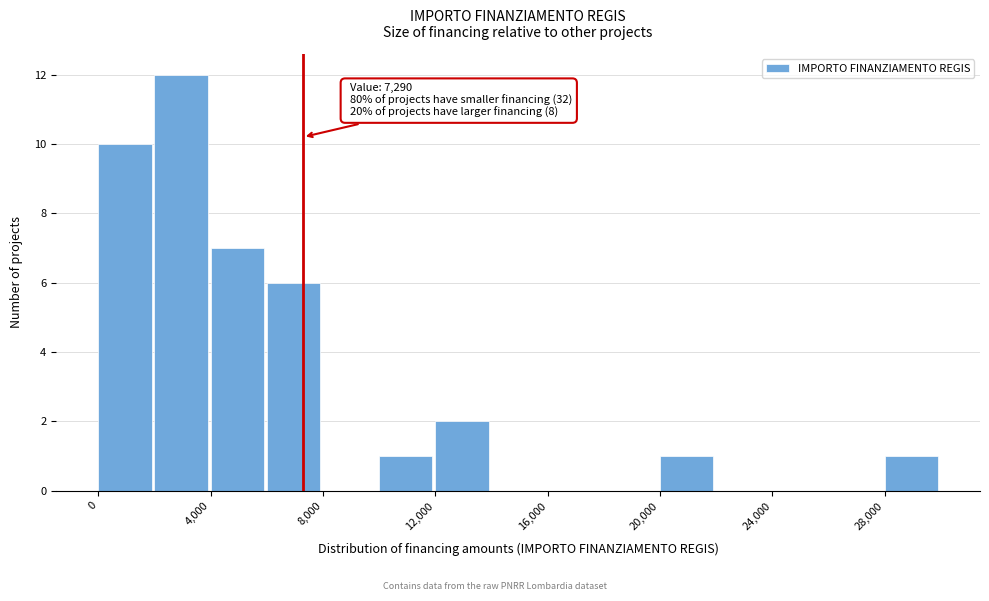

Which range on the x-axis has the tallest bar?

2000 to 4000